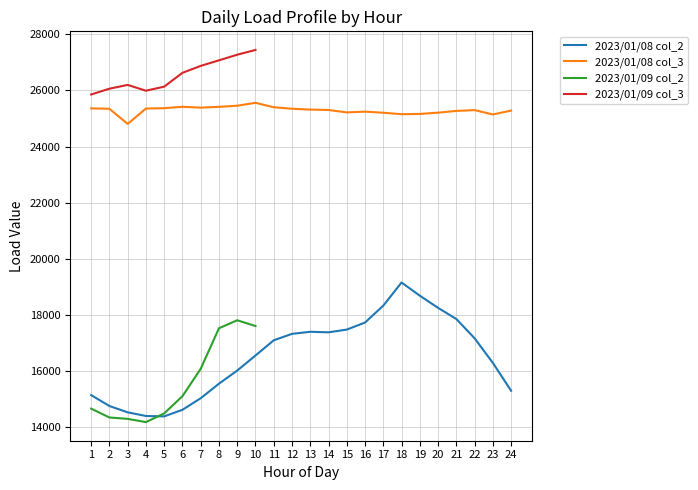

Where is the first local minimum for 2023/01/08 col_3?

3